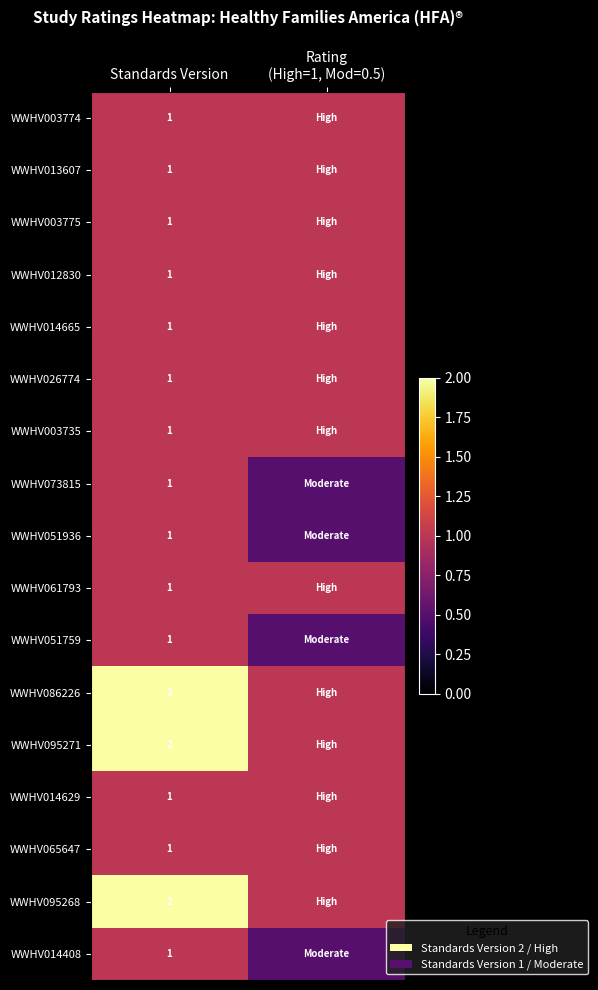

Is it true that WWHV003775 equals 1.0 at Standards Version?

True